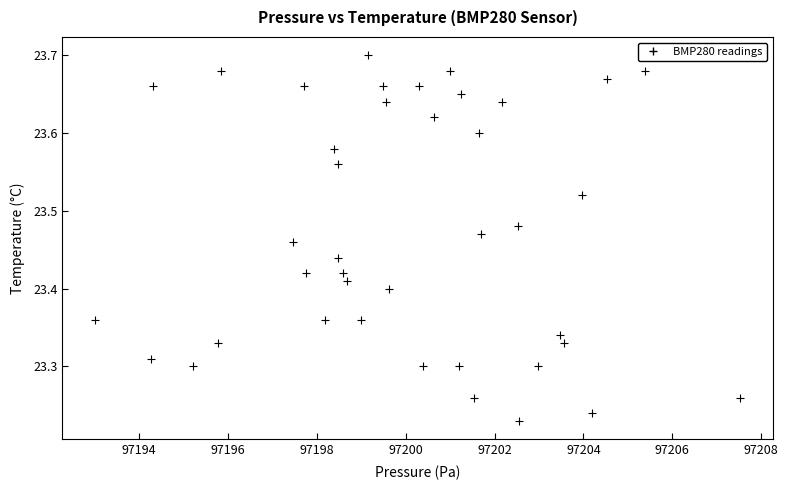

What is the range of X values (max minus min)?

14.5